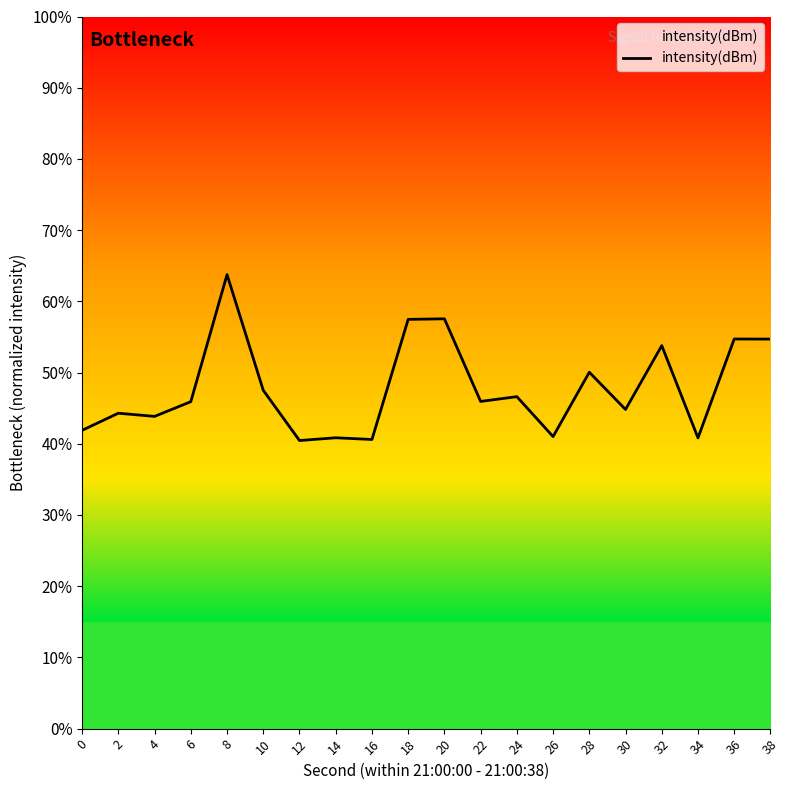

The value at 18 is 57.5. True or false?

True